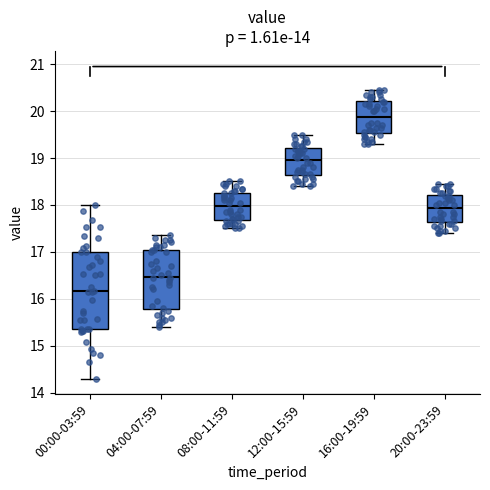

Reading left to right, read every box against the y-axis: the position of its median line, the range the box covers, and the ends of its whiskers. The values are not printed on the chart, so give them approximately, as read against the axis.

00:00-03:59: median 16.2, box 15.4 to 17.0, whiskers 14.3 to 18.0
04:00-07:59: median 16.5, box 15.8 to 17.1, whiskers 15.4 to 17.4
08:00-11:59: median 18.0, box 17.7 to 18.3, whiskers 17.5 to 18.5
12:00-15:59: median 19.0, box 18.6 to 19.2, whiskers 18.4 to 19.5
16:00-19:59: median 19.9, box 19.5 to 20.2, whiskers 19.3 to 20.5
20:00-23:59: median 17.9, box 17.6 to 18.2, whiskers 17.4 to 18.5